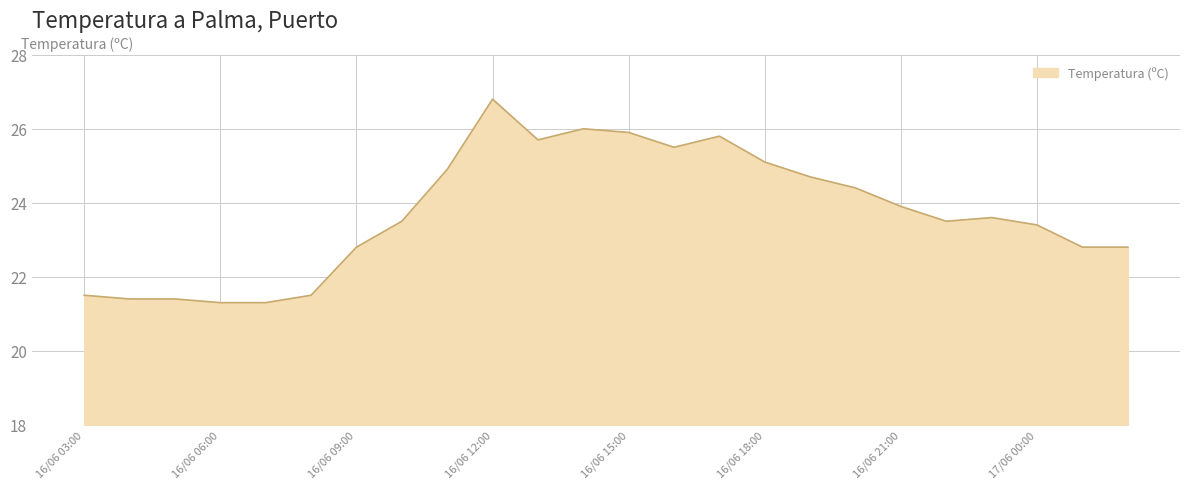

What is the difference between the maximum and minimum values?

5.5